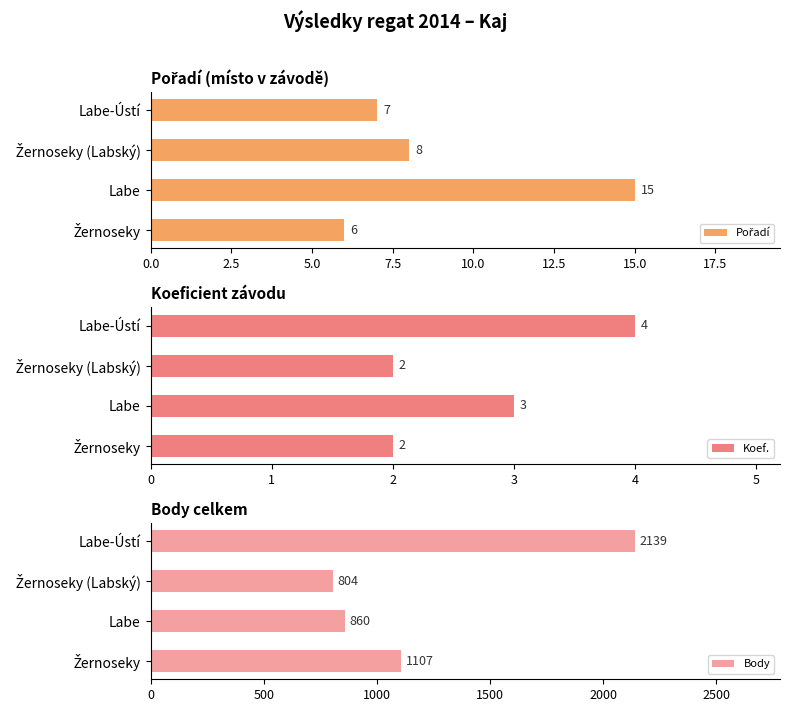

At which label is Koef. closest to 3?

Labe